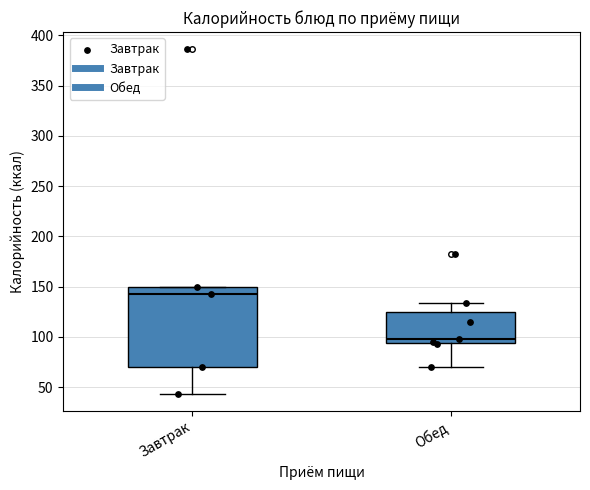

Where is the upper edge of the box for Завтрак on the y-axis? The values are not printed on the chart, so give them approximately, as read against the axis.

150